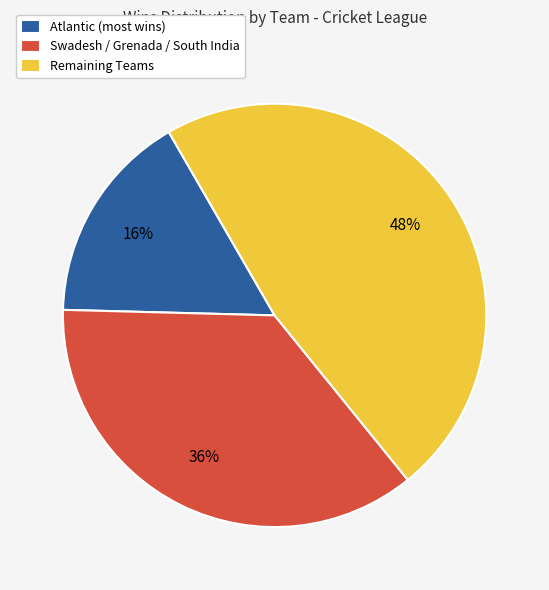

Rank the categories by value from highest to lowest.

Remaining Teams, Swadesh / Grenada / South India, Atlantic (most wins)